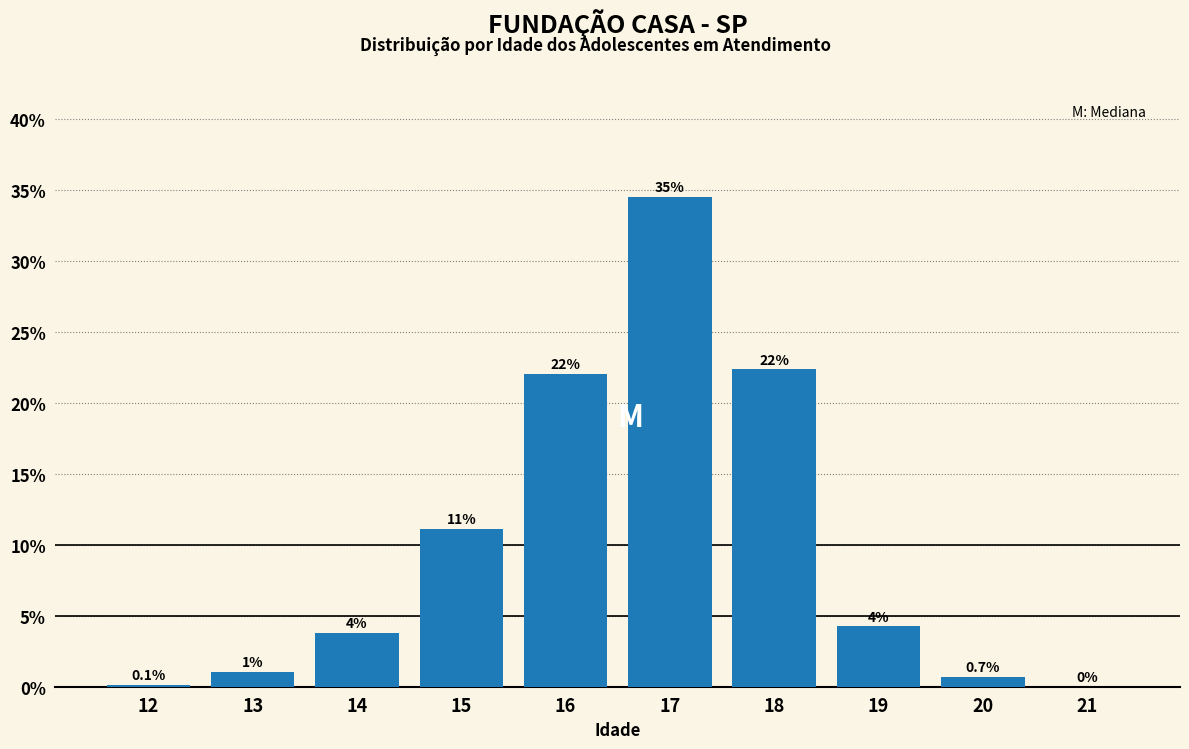

Is it true that the value at 17 is 48.1?

False